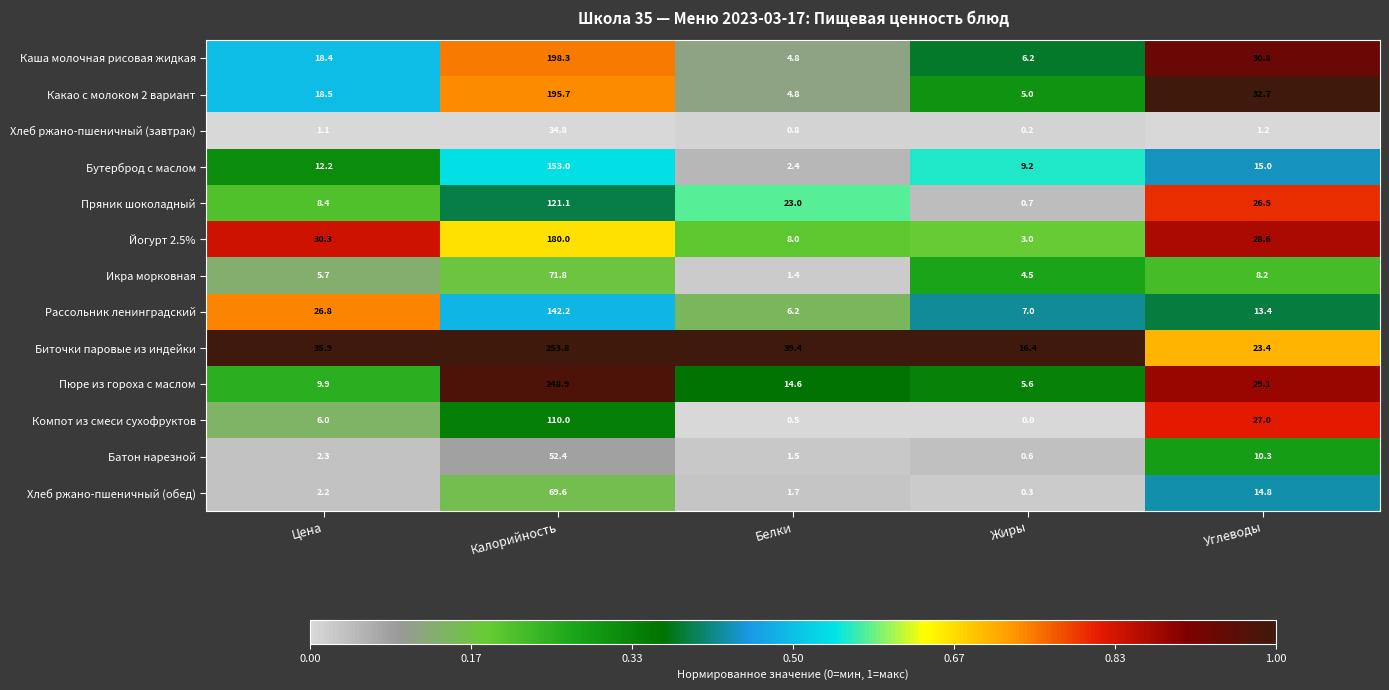

Count the number of categories in the chart.

5